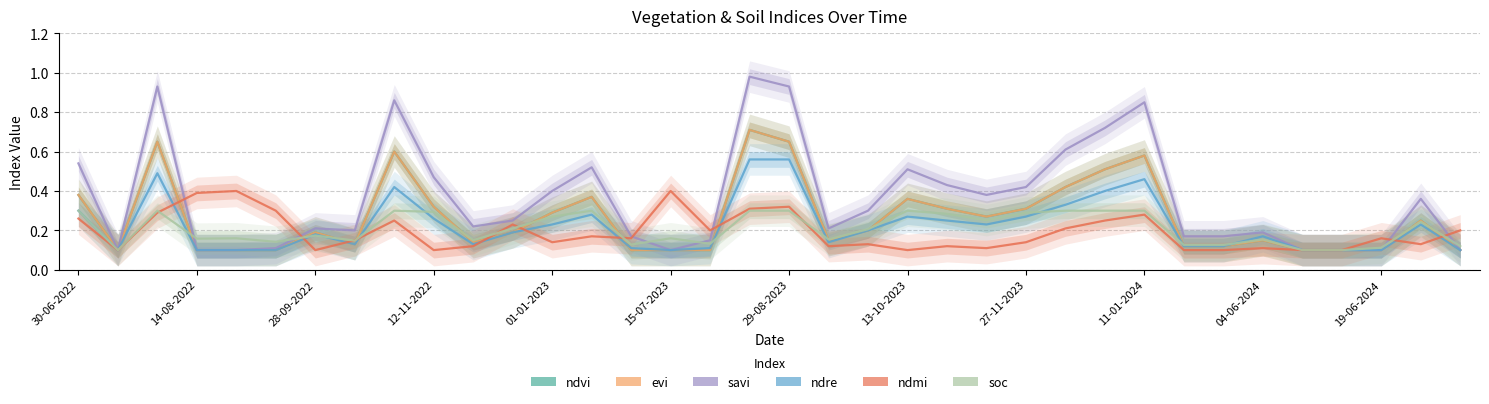

What position from the left is 26?

27